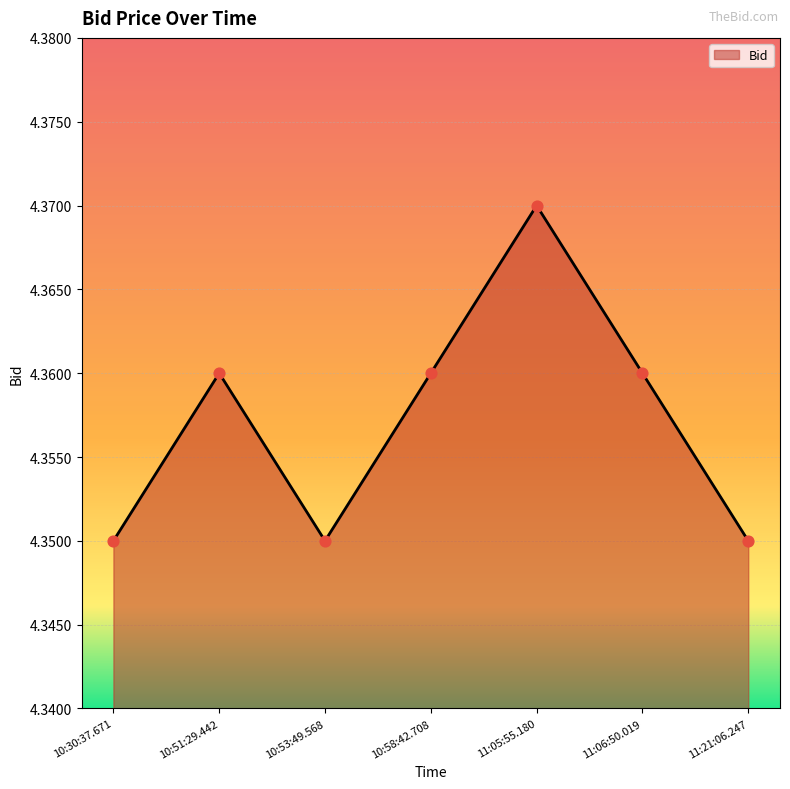

Which has a higher value, 10:53:49.568 or 11:06:50.019?

11:06:50.019